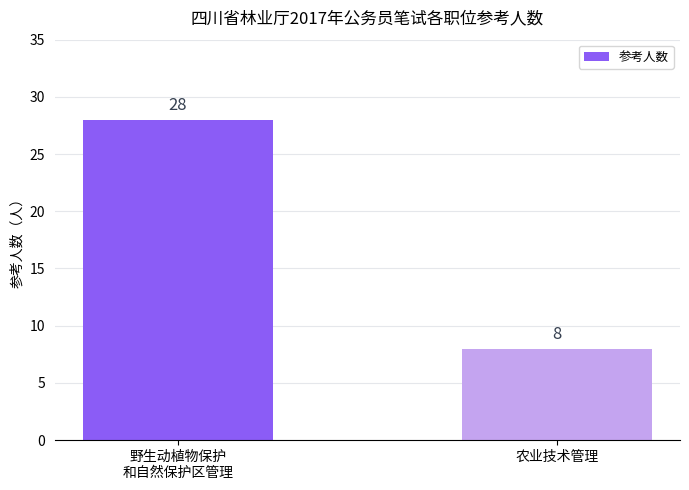

What is the change in value from 野生动植物保护
和自然保护区管理 to 农业技术管理?

-20